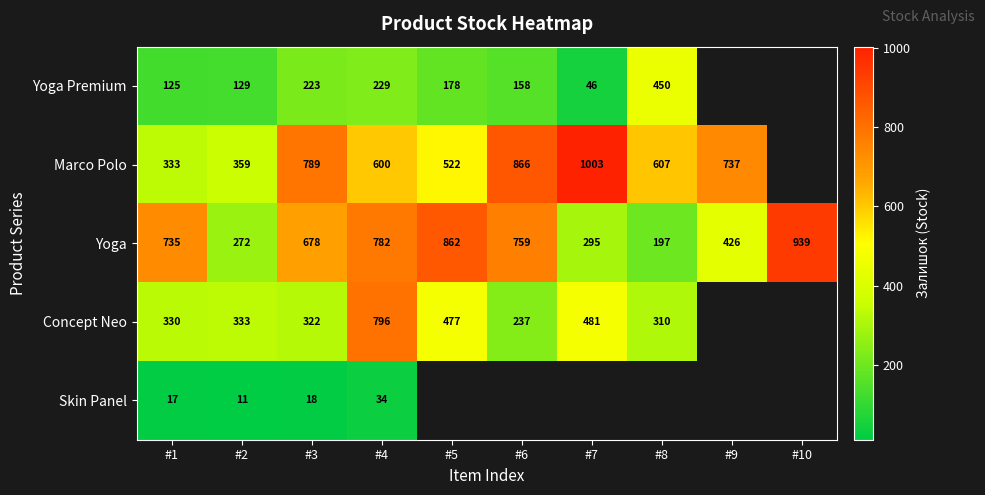

Read the Yoga value at #7, to the nearest 100.

300